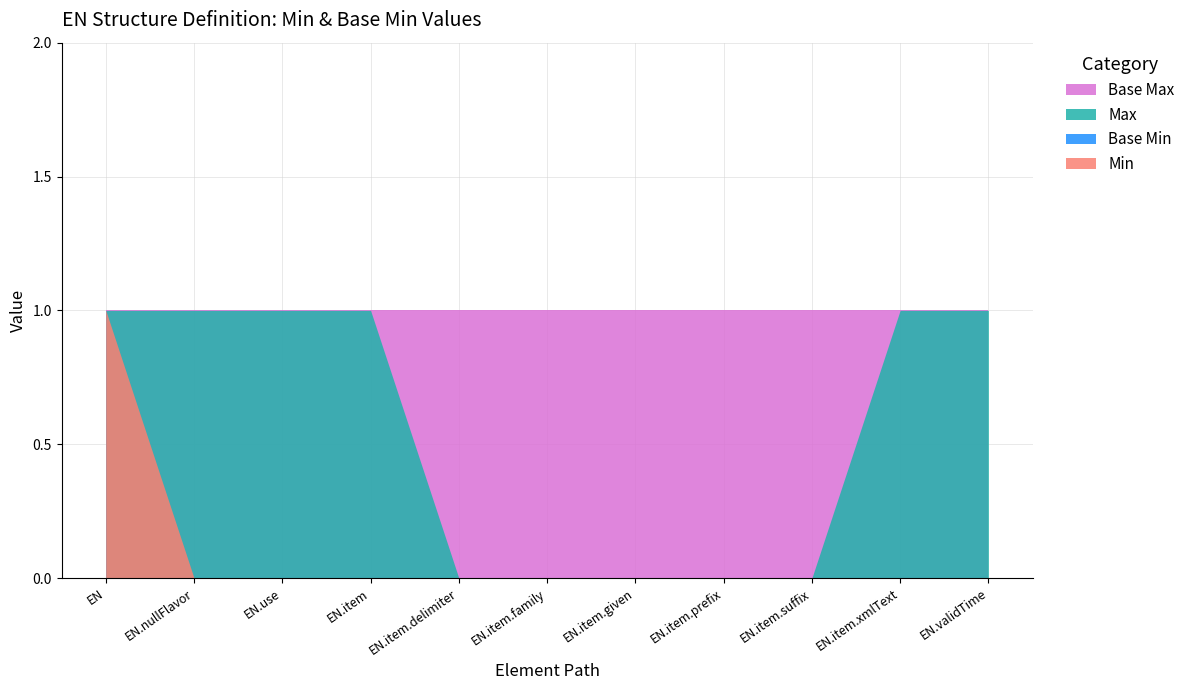

How many lines are shown in the chart?

4